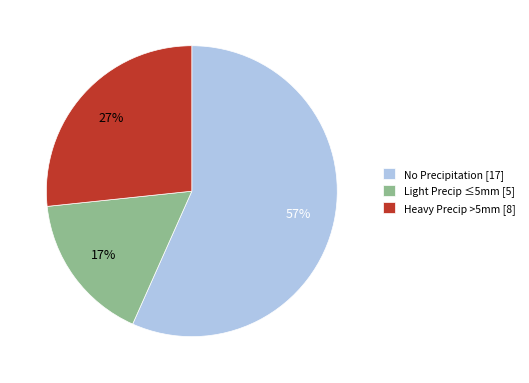

Is there any slice that represents more than half of the pie?

Yes